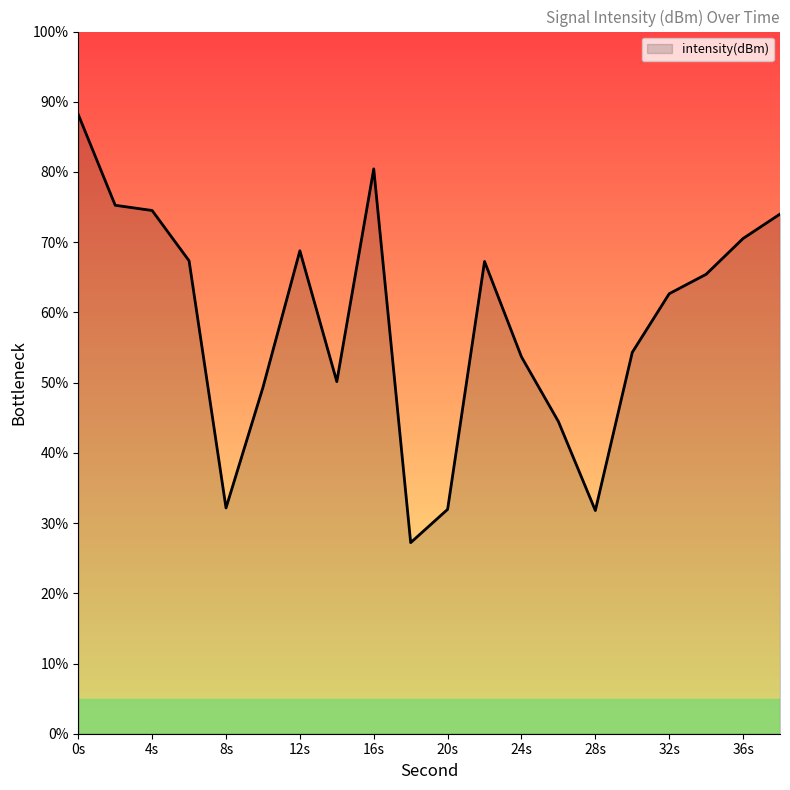

What is the maximum value shown in the chart?

88.2